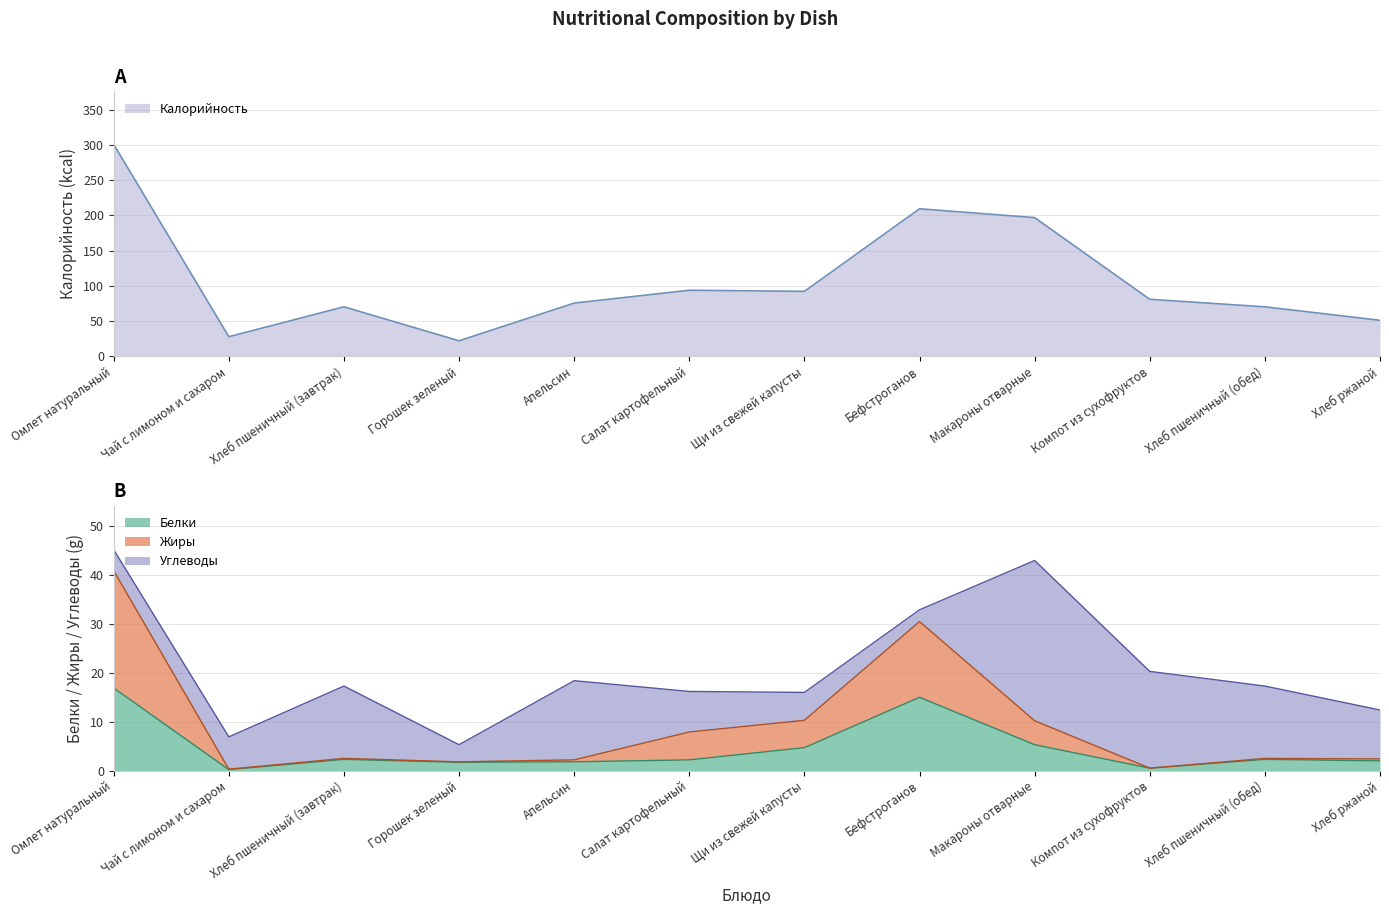

What is the difference between the maximum and minimum values in the Белки series?

16.7